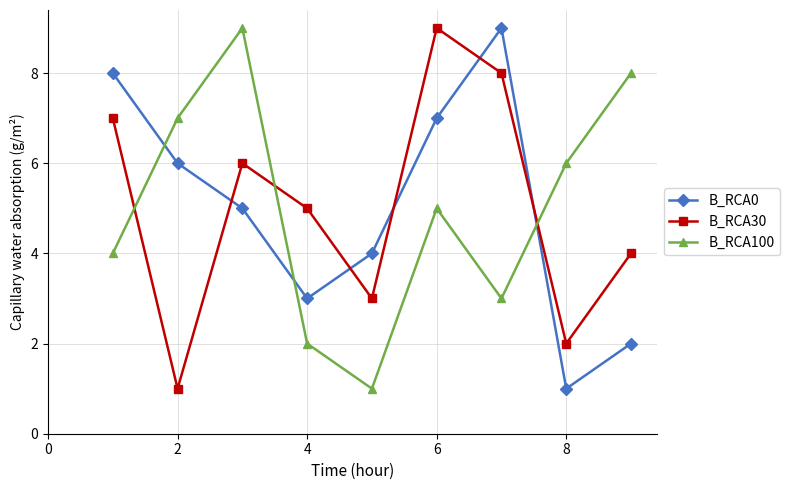

How many data points does each series have?

9